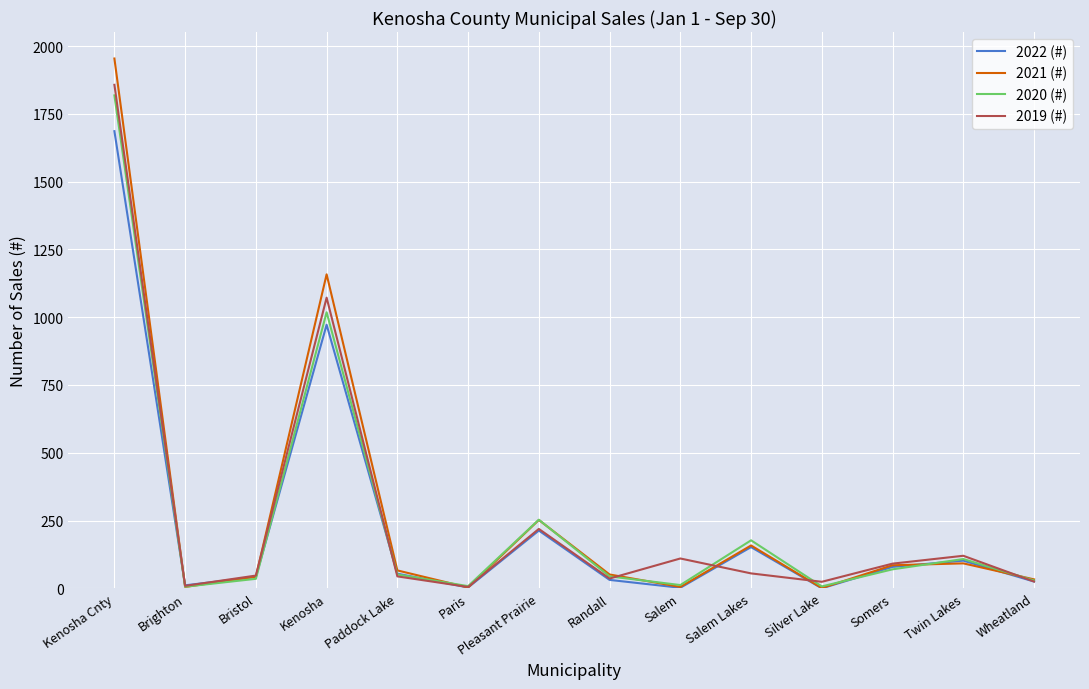

How many interior local peaks does the 2021 (#) series have?

4